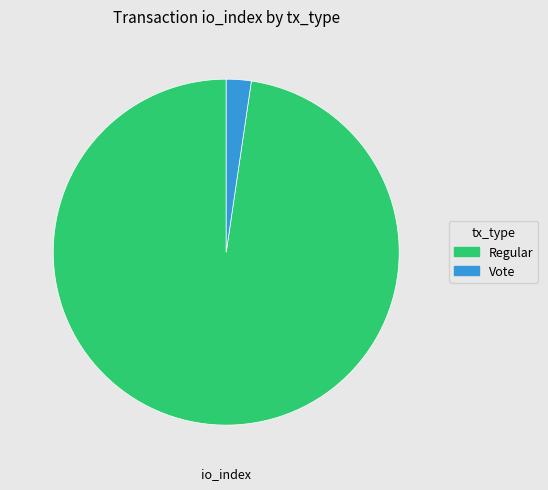

True or false: Vote accounts for 2% of the total.

True